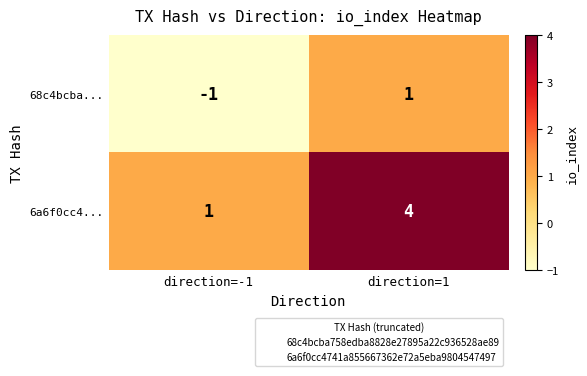

Which series has the widest spread of values?

6a6f0cc4...